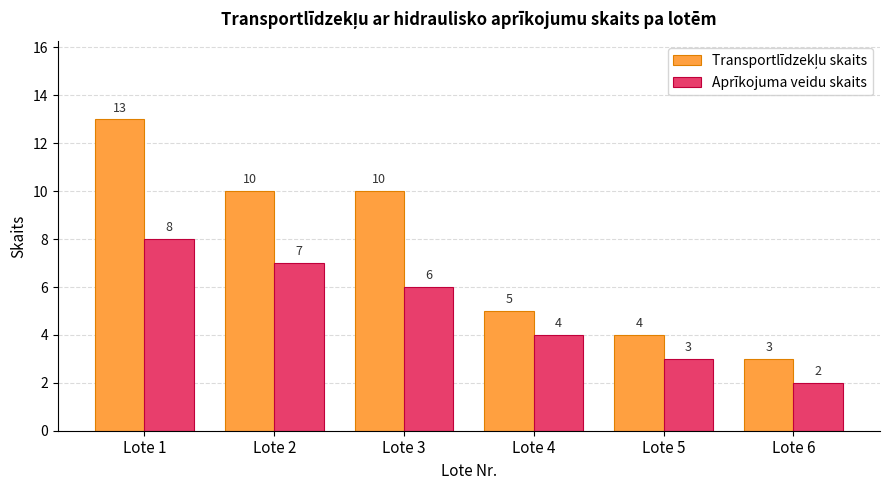

Count the number of data series in this chart.

2